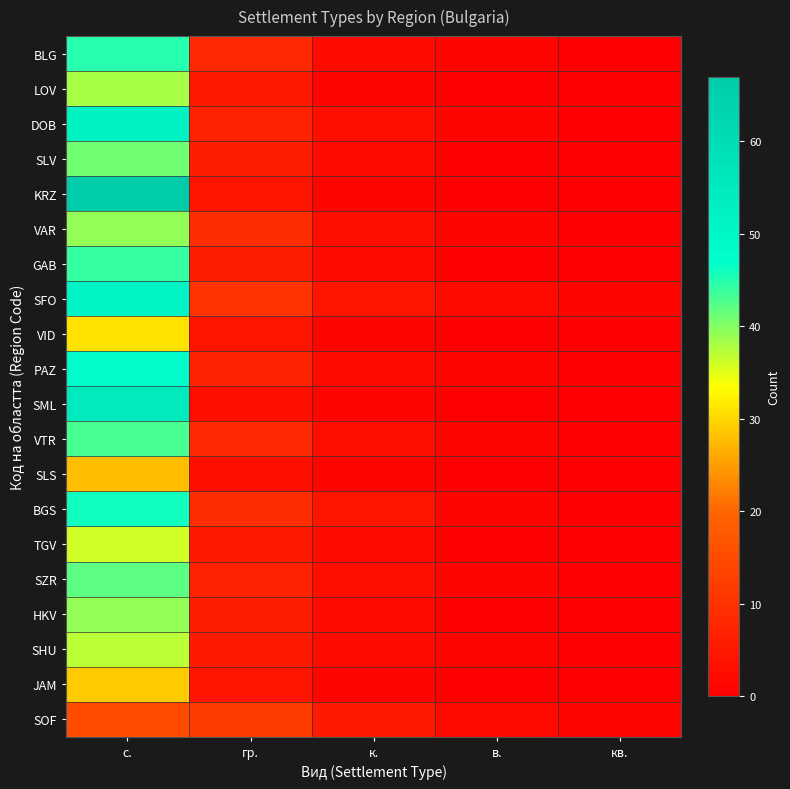

At к., list the series in order from largest to smallest.

SOF, SFO, BGS, DOB, VAR, VTR, SZR, BLG, SLV, GAB, PAZ, TGV, HKV, SHU, LOV, KRZ, VID, SML, SLS, JAM